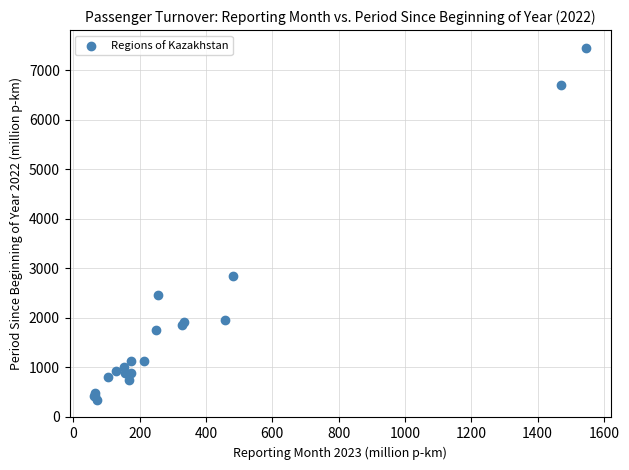

What Y value in the scatter plot is closest to 3901?

2839.8